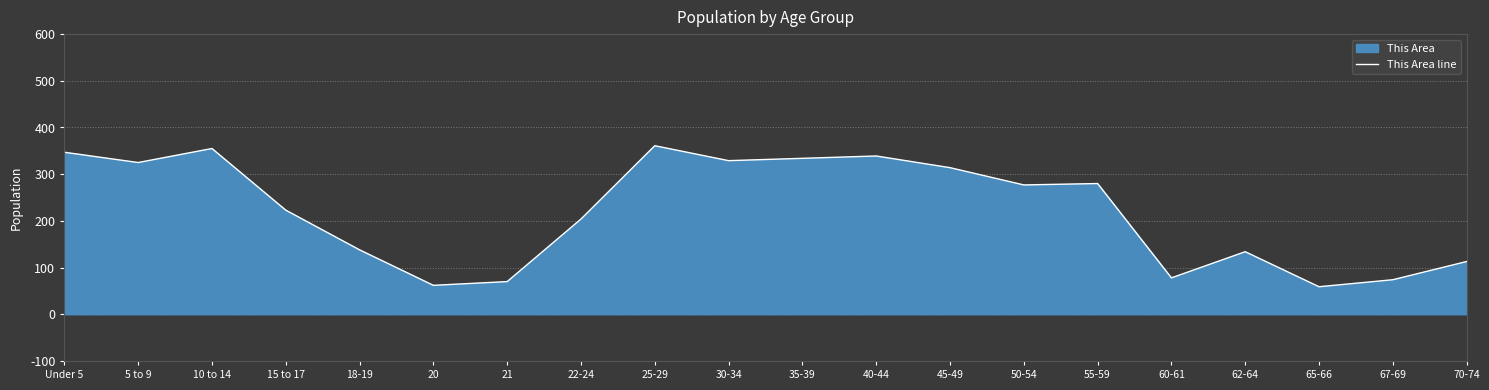

What is the greatest value displayed?

361